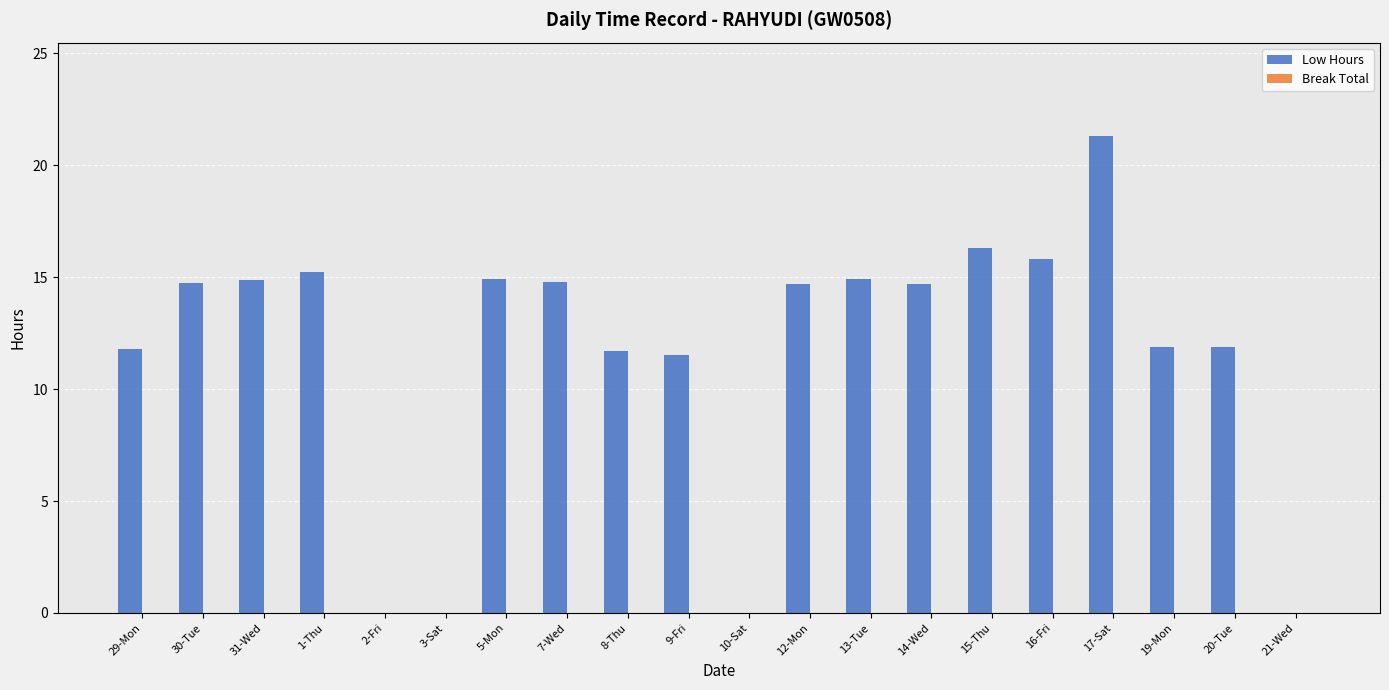

What is the sum of all values?

231.0